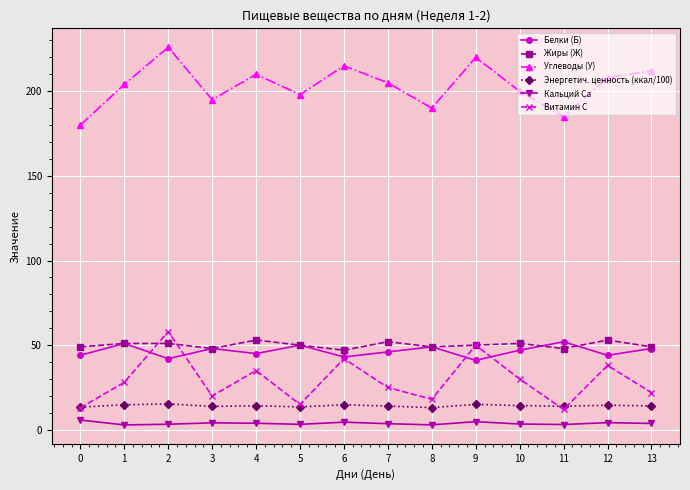

True or false: Энергетич. ценность (ккал/100) and Жиры (Ж) cross at least once.

False